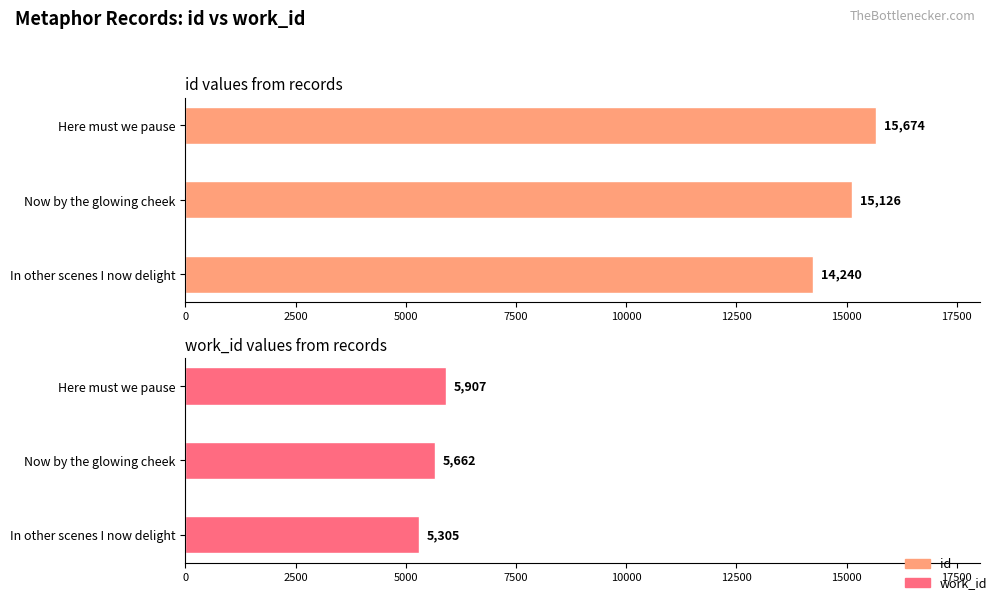

Is the value of work_id at In other scenes I now delight greater than the value of id at Here must we pause?

No